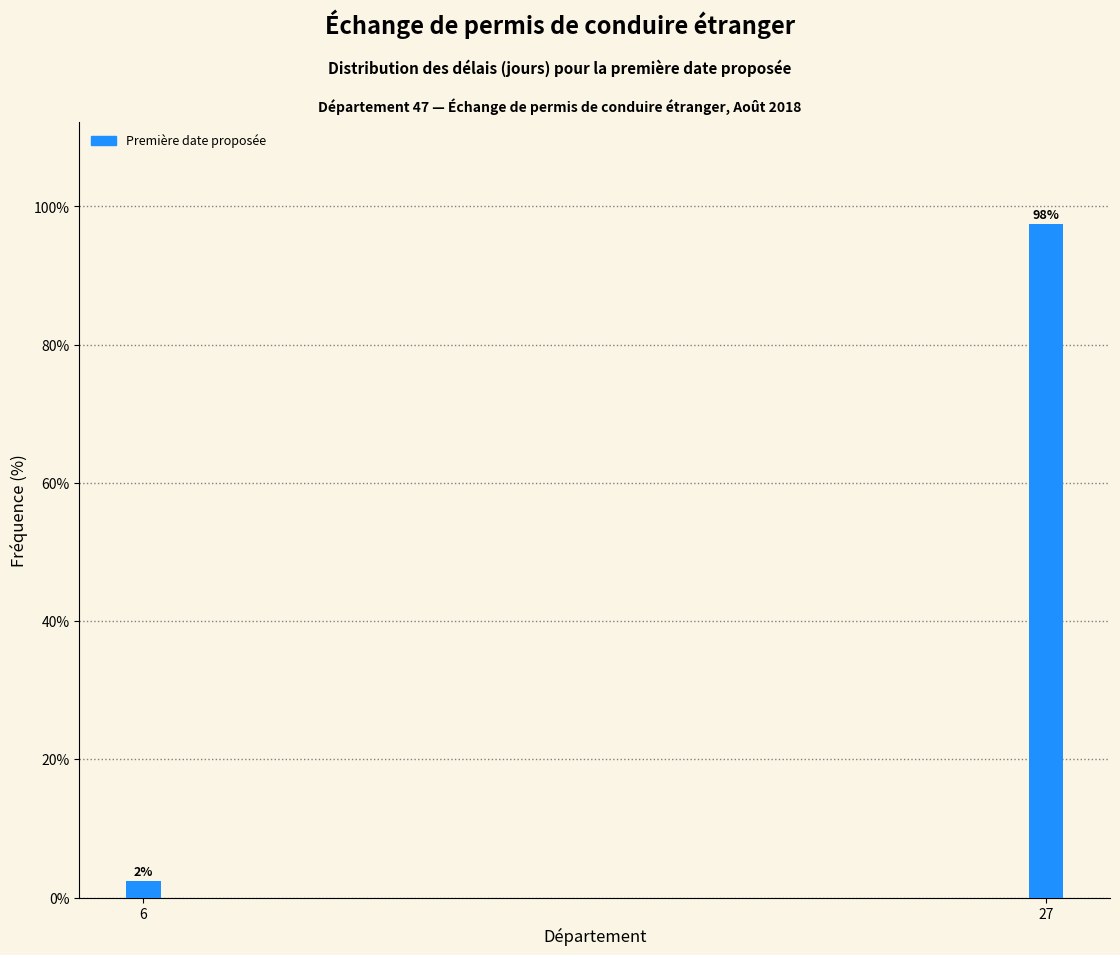

Is it true that the value at 27 is 62.2?

False